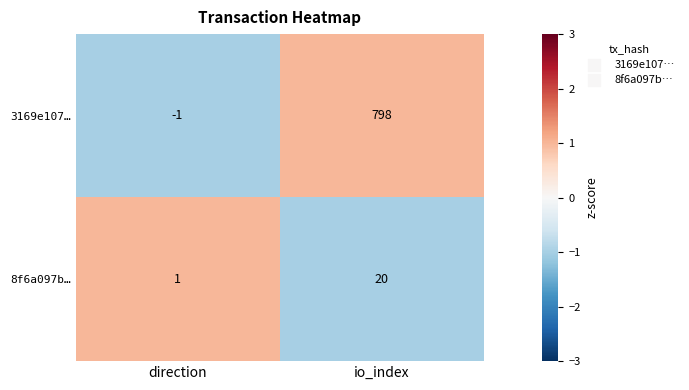

Which series has the widest spread of values?

3169e107…